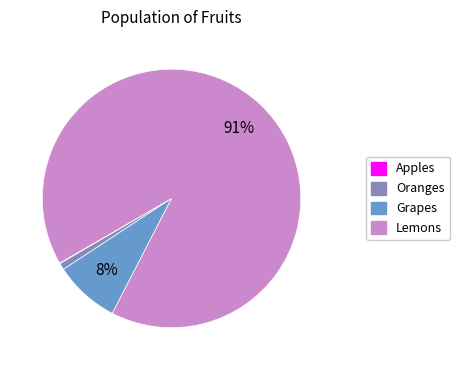

Is there any slice that represents more than half of the pie?

Yes